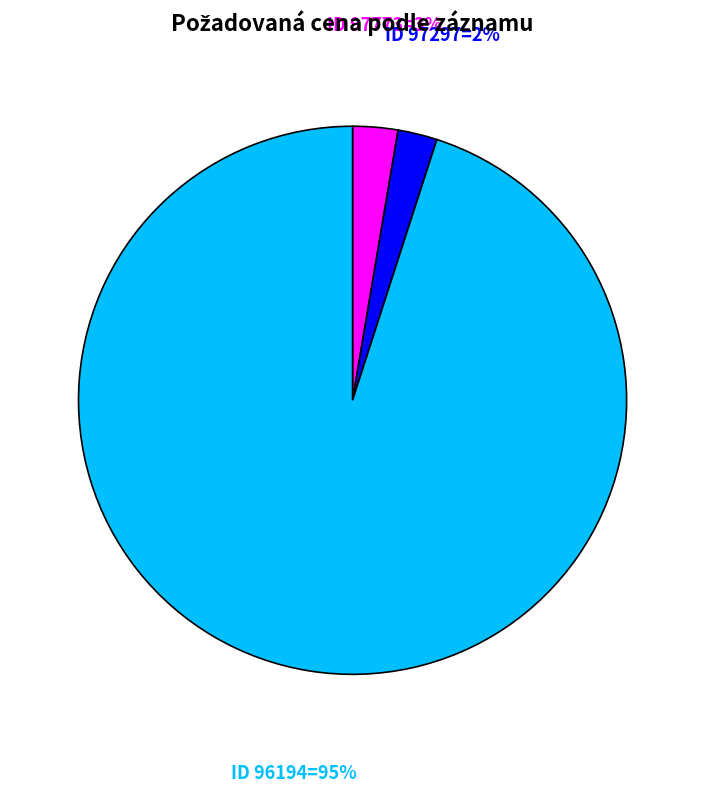

What percentage is the ID 96194=95% slice, to the nearest percent?

95%